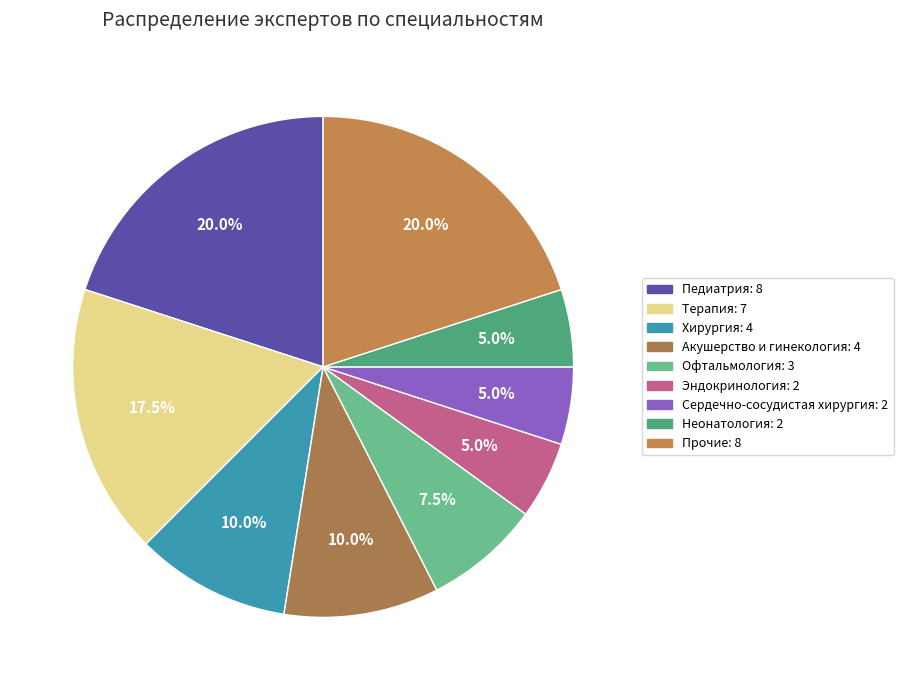

How many slices are in this pie chart?

9